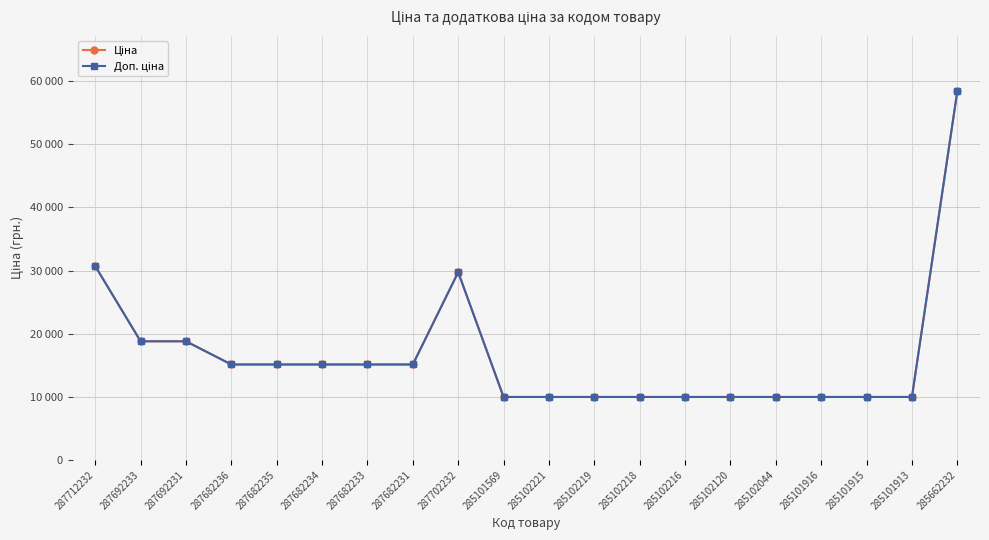

Does the chart have visible grid lines?

Yes